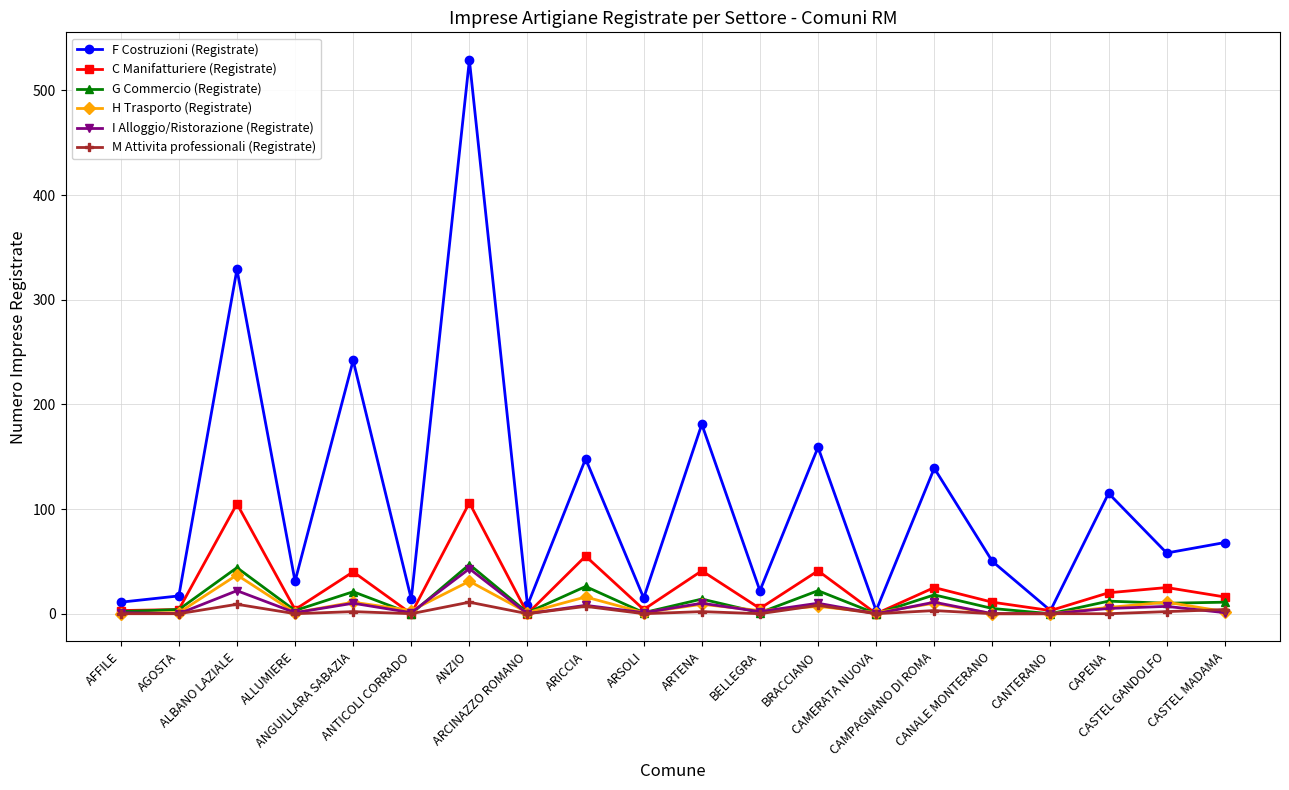

Which series has the widest spread of values?

F Costruzioni (Registrate)